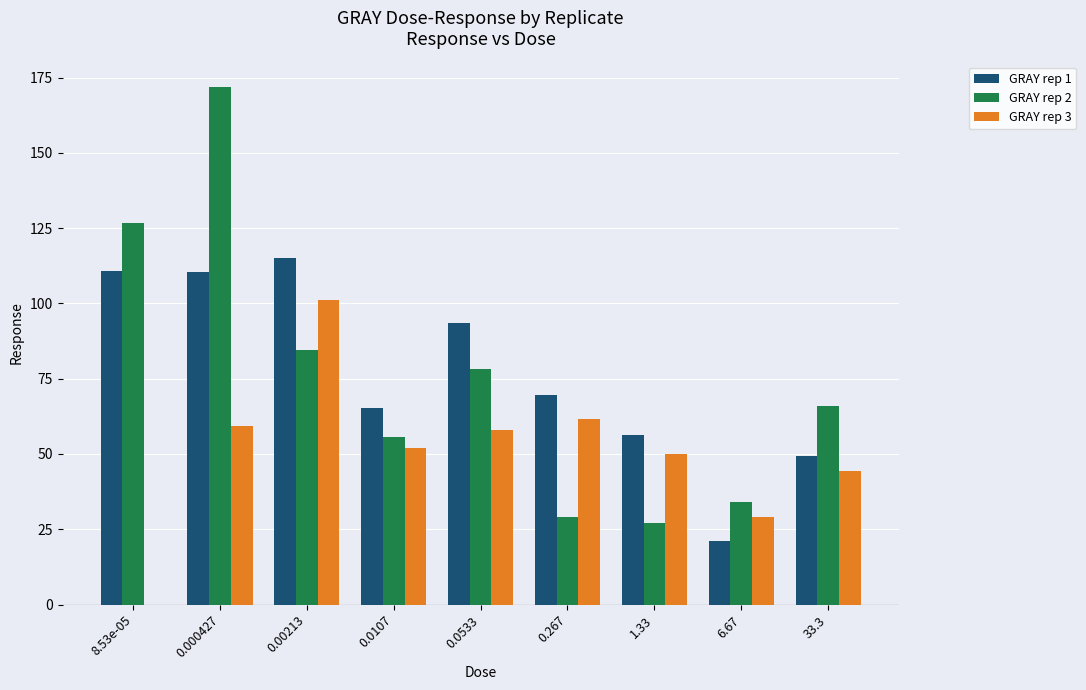

At which label does GRAY rep 2 reach its peak?

0.000427